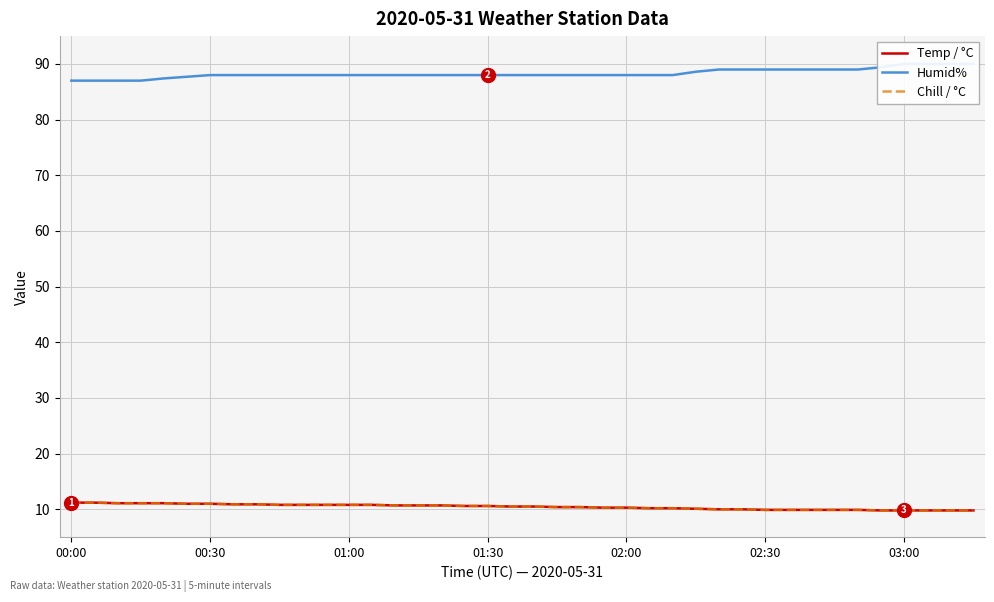

What is the value of the Chill / °C point at the 2nd from the left?

11.2